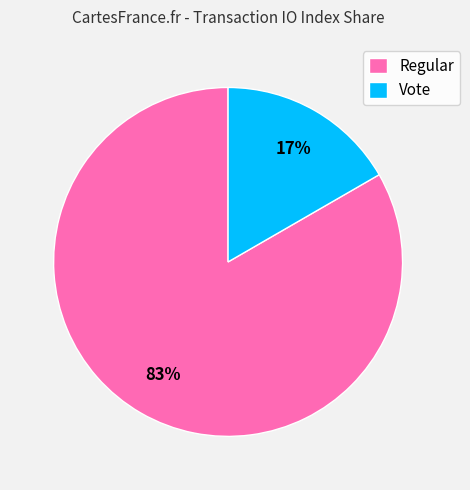

Which slice is the largest?

Regular